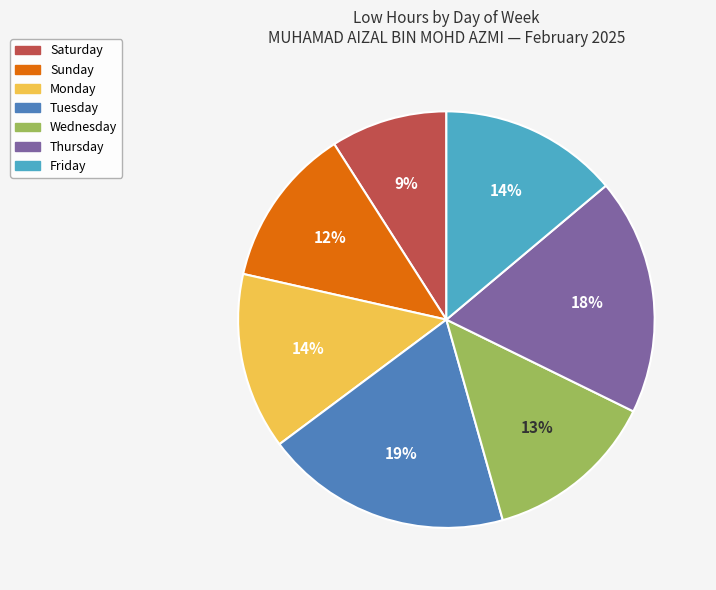

To the nearest percent, what is the average slice percentage?

14%